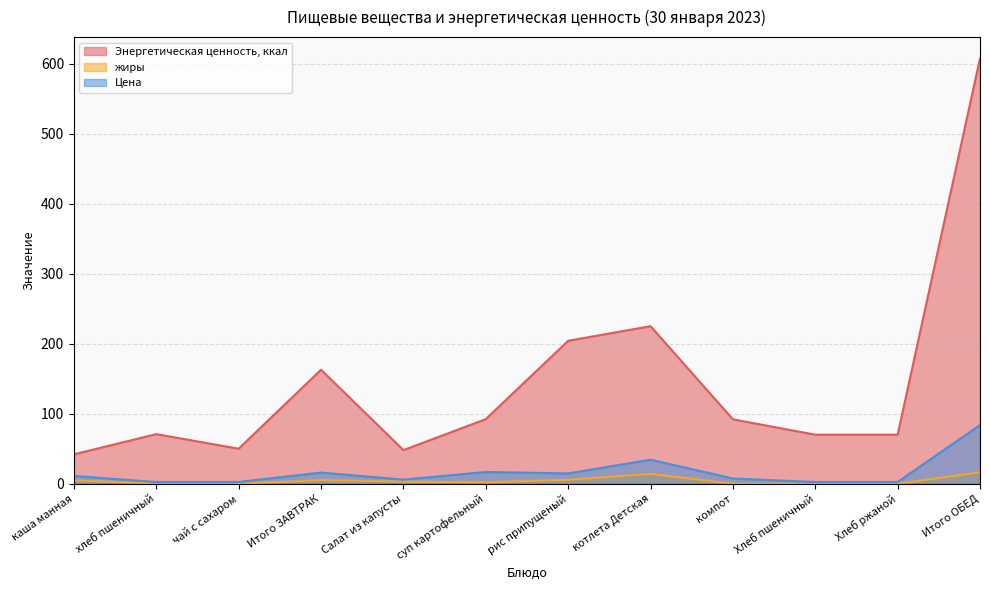

What is the total value across all series at компот?

99.4